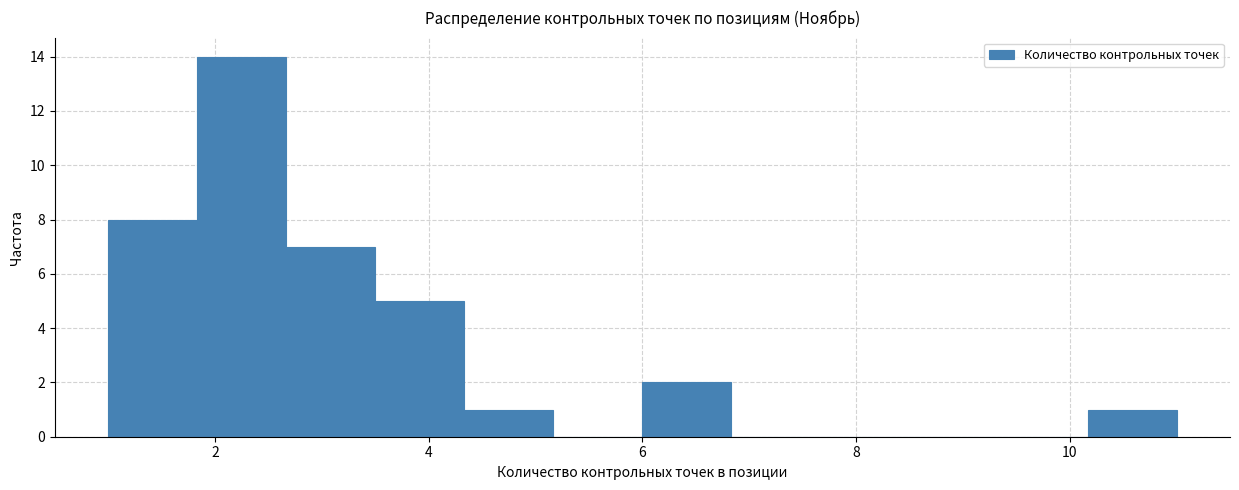

Over which range of the x-axis is the bar tallest?

1.8 to 2.6